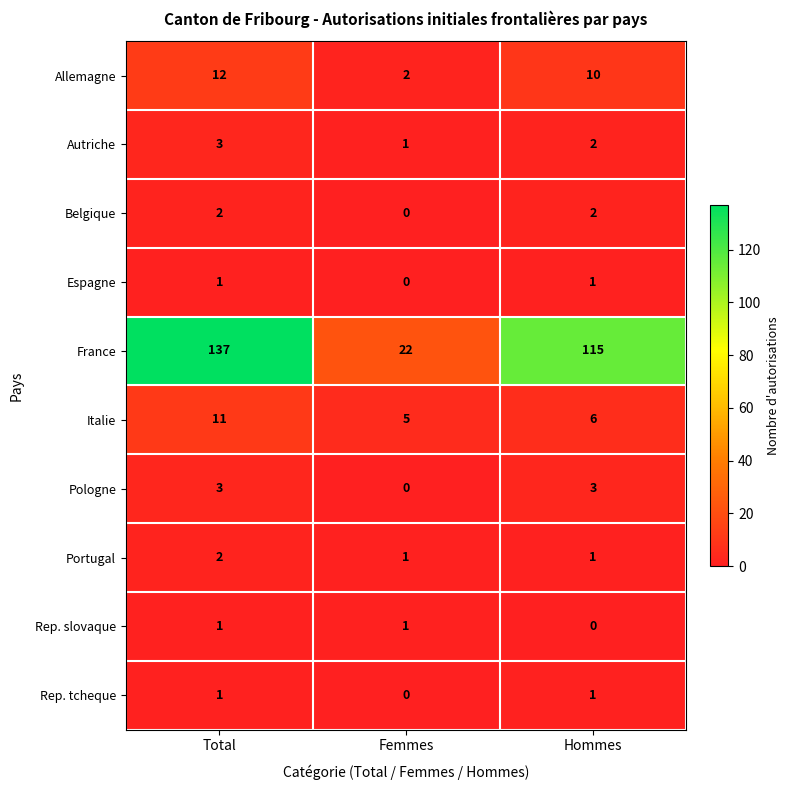

Reading right to left, list all the values displayed in this chart.

Allemagne: Hommes=10	Femmes=2	Total=12
Autriche: Hommes=2	Femmes=1	Total=3
Belgique: Hommes=2	Femmes=0	Total=2
Espagne: Hommes=1	Femmes=0	Total=1
France: Hommes=115	Femmes=22	Total=137
Italie: Hommes=6	Femmes=5	Total=11
Pologne: Hommes=3	Femmes=0	Total=3
Portugal: Hommes=1	Femmes=1	Total=2
Rep. slovaque: Hommes=0	Femmes=1	Total=1
Rep. tcheque: Hommes=1	Femmes=0	Total=1